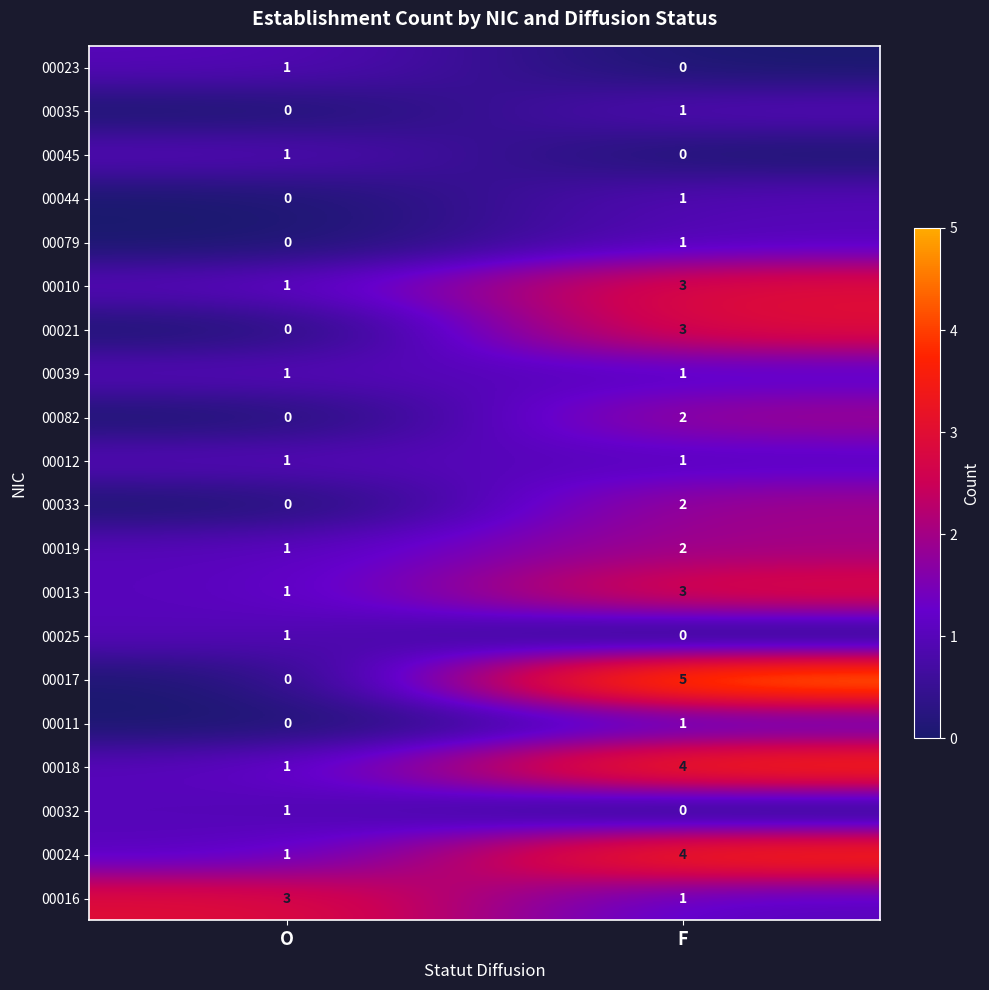

Count the number of data series in this chart.

20